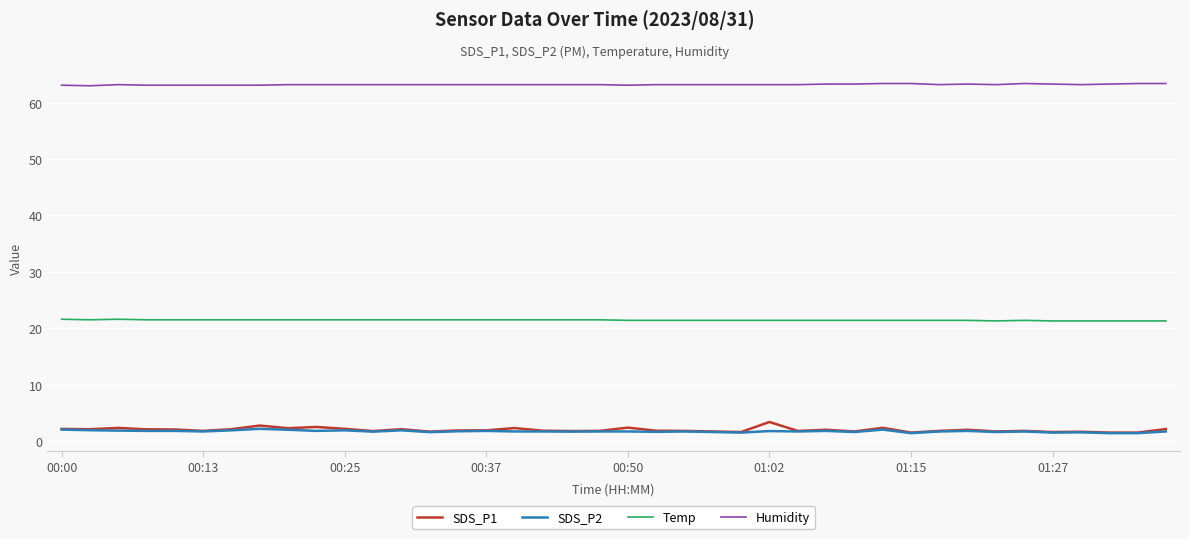

Which series has the widest spread of values?

SDS_P1